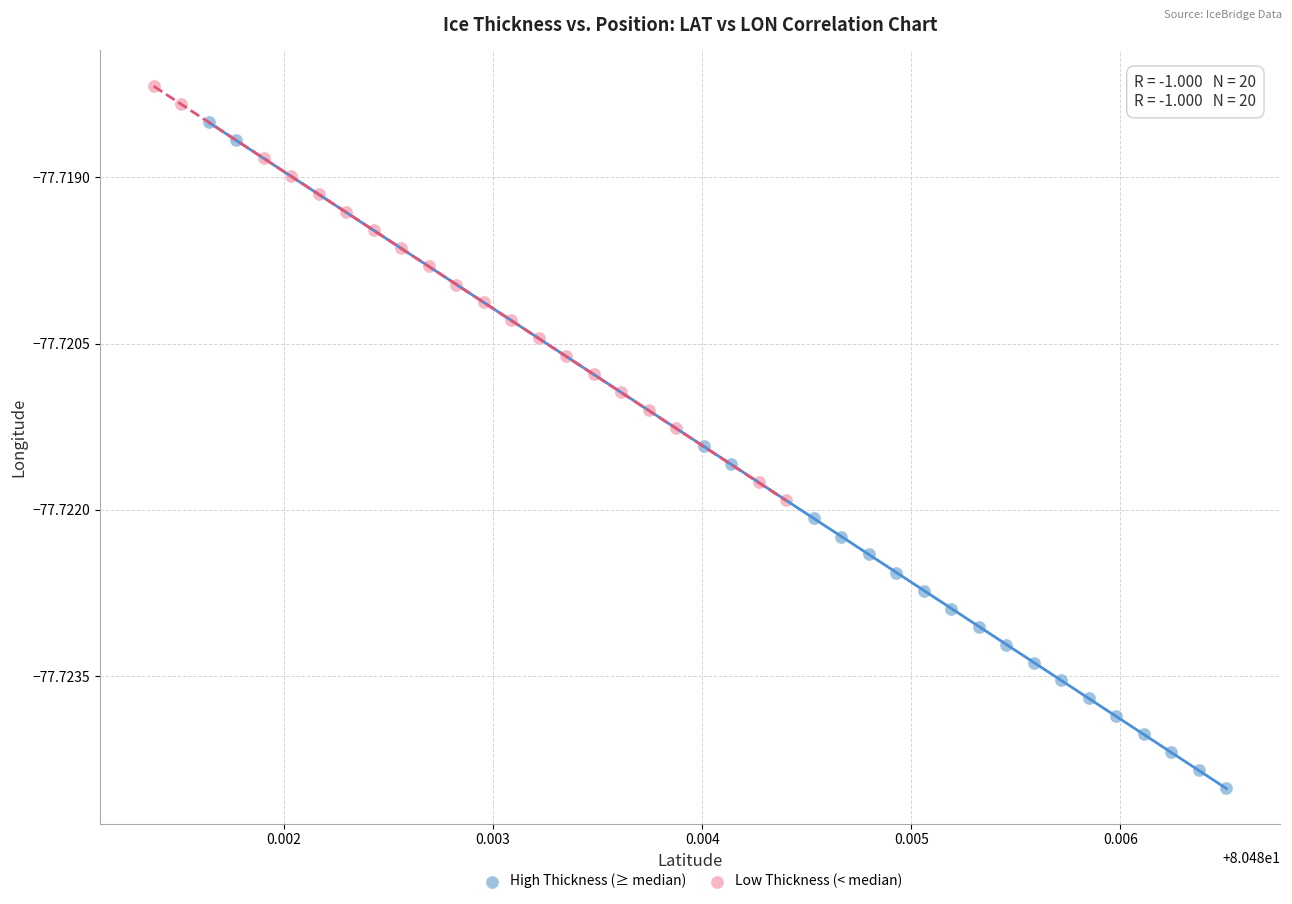

Which series has the largest Y range (max minus min)?

High Thickness (≥ median)